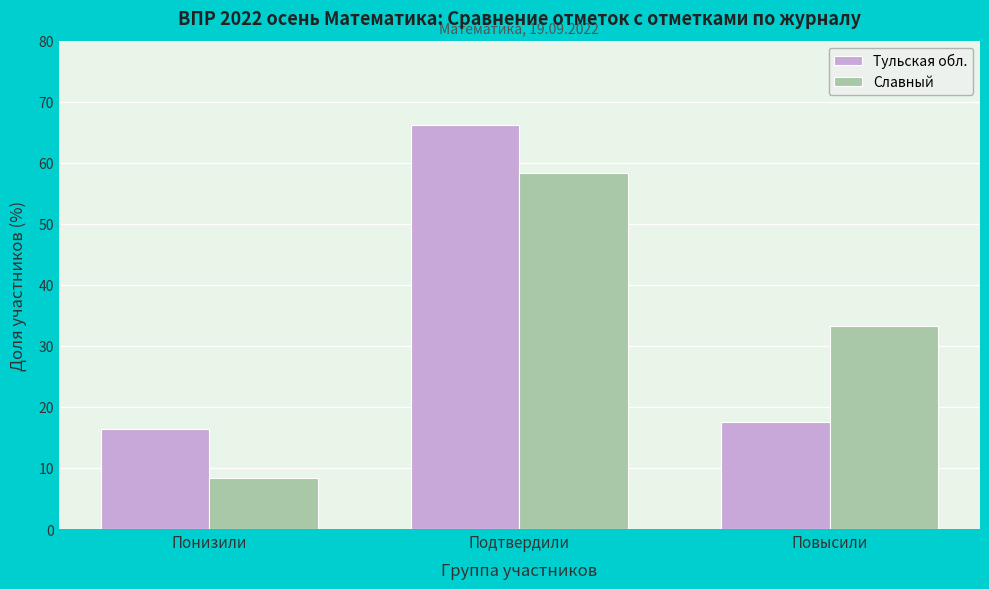

Reading right to left, extract all data points from this chart.

Тульская обл.: 17.5	66.2	16.3
Славный: 33.3	58.3	8.3